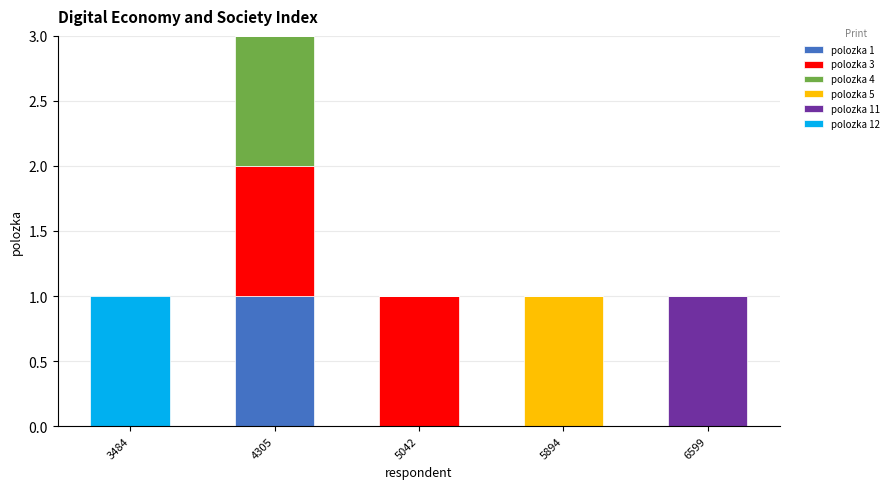

What is the total value across all series at 4305?

3